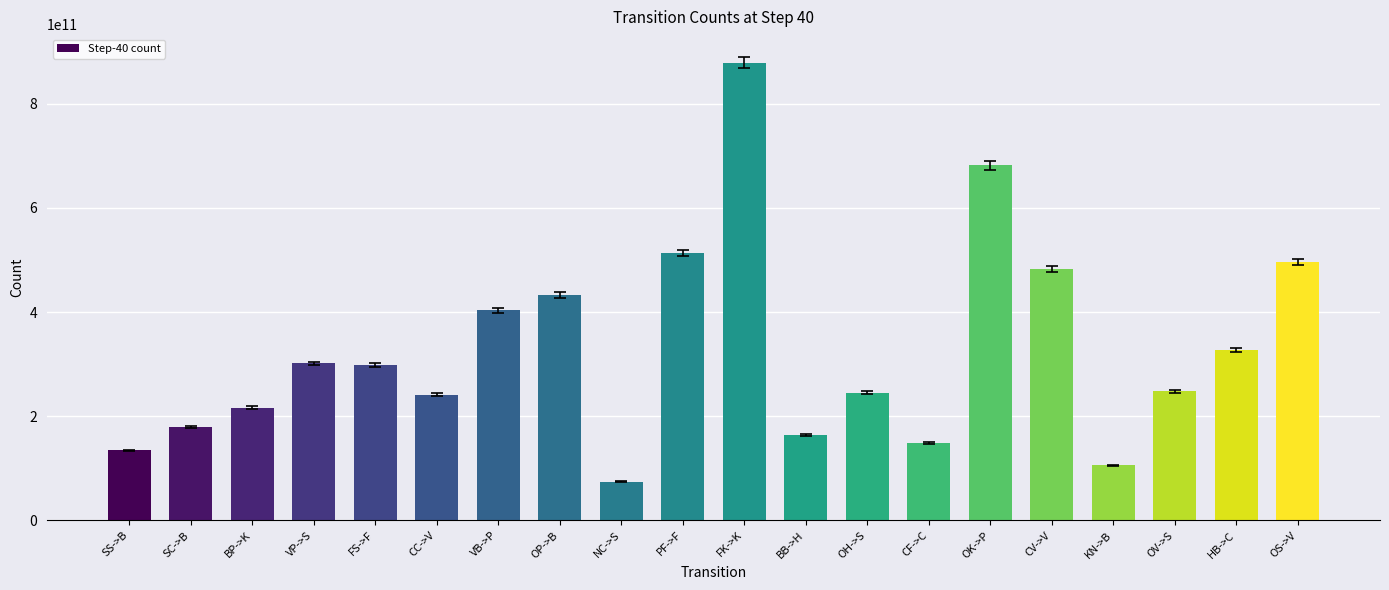

The value at FK->K is 601326016966. True or false?

False